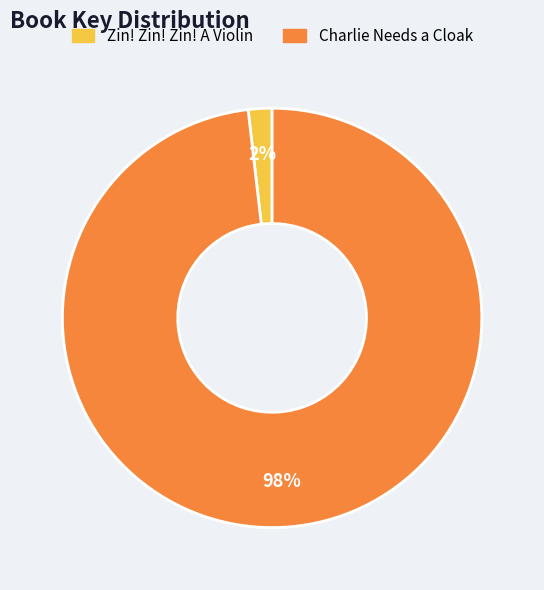

Does Zin! Zin! Zin! A Violin represent more than half of the total?

No